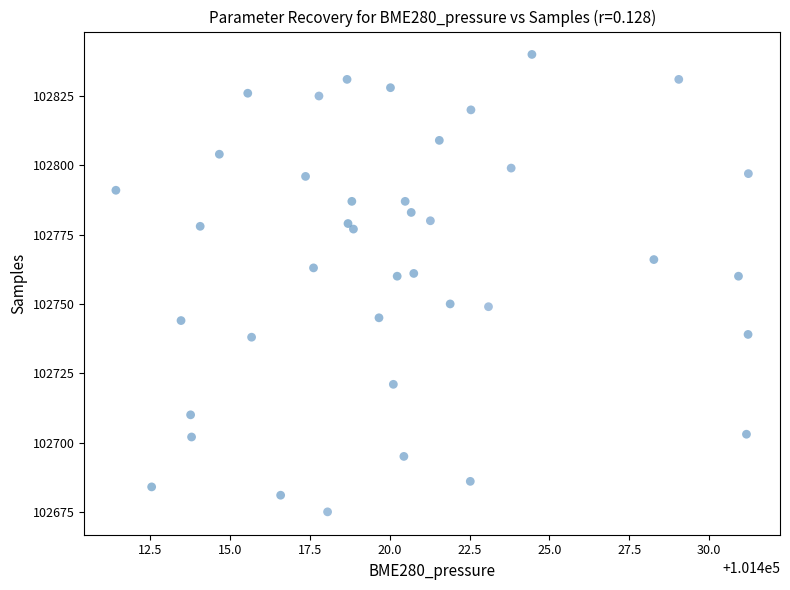

What is the range of Y values (max minus min)?

165